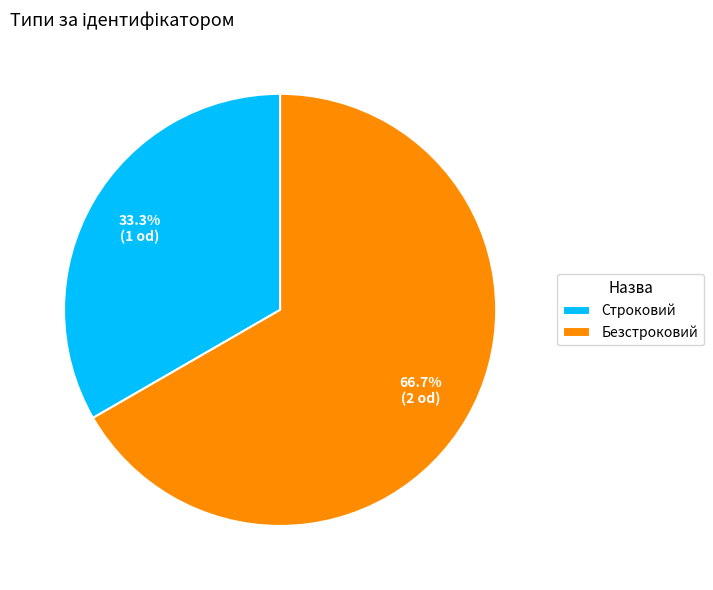

Combined, do Безстроковий and Строковий account for over 50%?

Yes